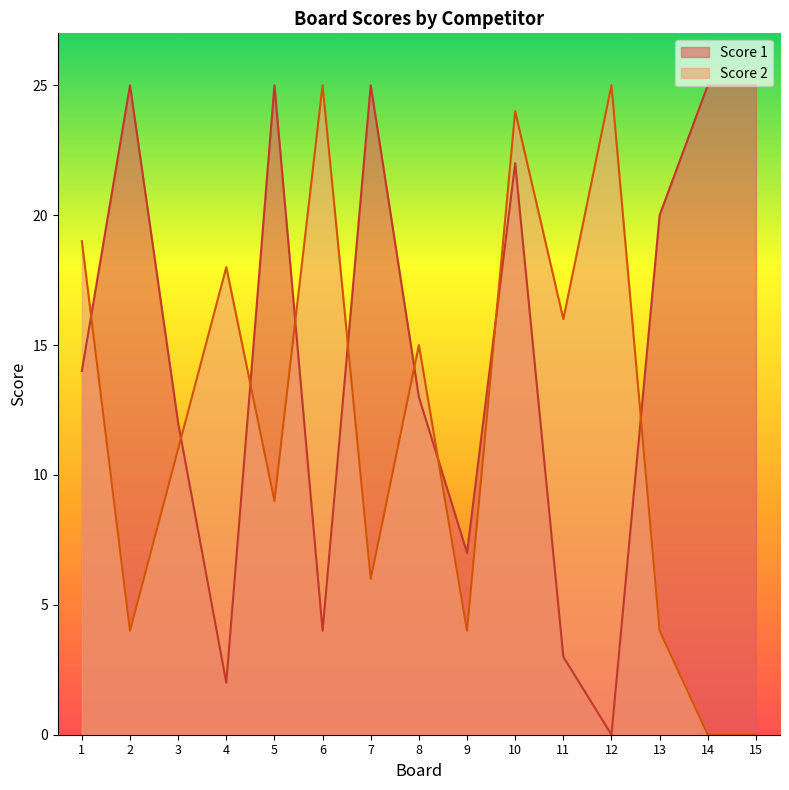

Is the value of Score 1 at 4 greater than the value of Score 2 at 10?

No